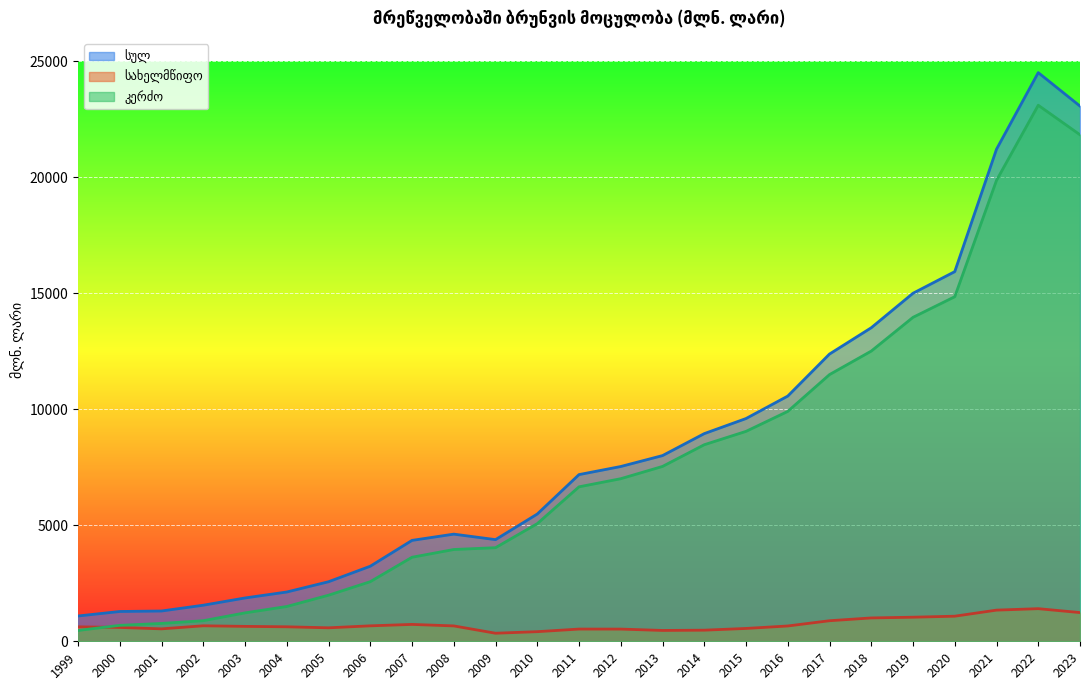

Rank the series at 2001 from lowest to highest value.

სახელმწიფო, კერძო, სულ